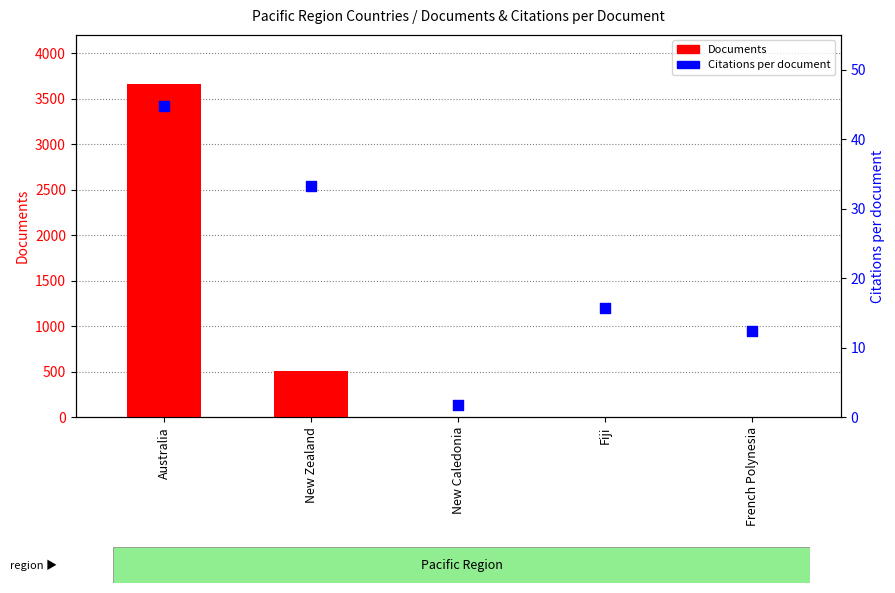

At how many categories does at least one series exceed 834?

1